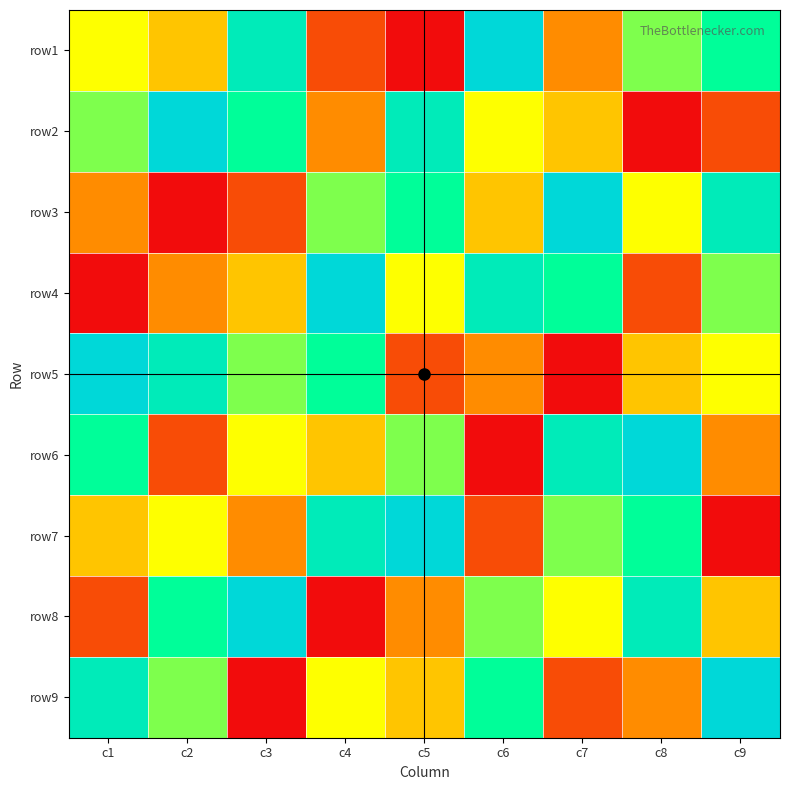

Reading right to left, extract all data points from this chart.

row1: c9=7	c8=6	c7=3	c6=9	c5=1	c4=2	c3=8	c2=4	c1=5
row2: c9=2	c8=1	c7=4	c6=5	c5=8	c4=3	c3=7	c2=9	c1=6
row3: c9=8	c8=5	c7=9	c6=4	c5=7	c4=6	c3=2	c2=1	c1=3
row4: c9=6	c8=2	c7=7	c6=8	c5=5	c4=9	c3=4	c2=3	c1=1
row5: c9=5	c8=4	c7=1	c6=3	c5=2	c4=7	c3=6	c2=8	c1=9
row6: c9=3	c8=9	c7=8	c6=1	c5=6	c4=4	c3=5	c2=2	c1=7
row7: c9=1	c8=7	c7=6	c6=2	c5=9	c4=8	c3=3	c2=5	c1=4
row8: c9=4	c8=8	c7=5	c6=6	c5=3	c4=1	c3=9	c2=7	c1=2
row9: c9=9	c8=3	c7=2	c6=7	c5=4	c4=5	c3=1	c2=6	c1=8